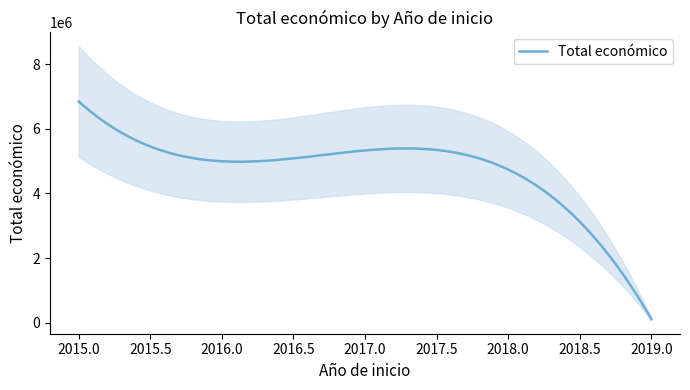

What is the difference between the values at 2019 and 2015?

6800000